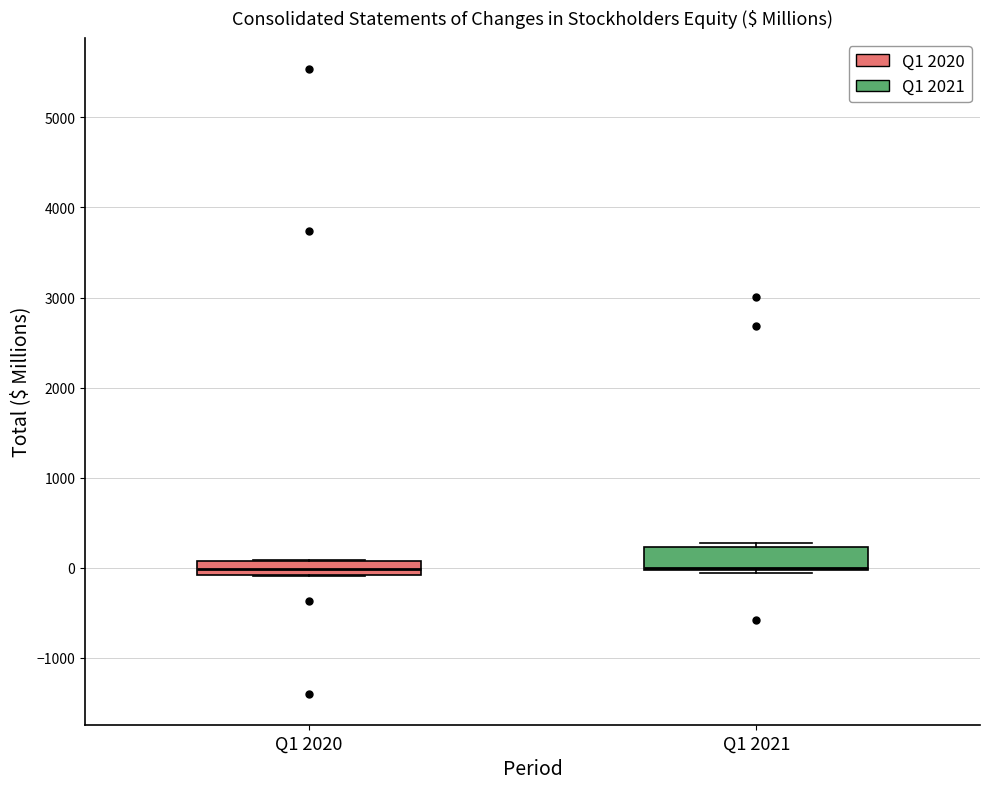

Reading left to right, transcribe this box plot: for each box, give where its median line is, the range the box spans, and where its two whiskers end, as read against the y-axis. The values are not printed on the chart, so give them approximately, as read against the axis.

Q1 2020: median 0, box -100 to 100, whiskers -100 to 100
Q1 2021: median 0 (just above the box's lower edge), box 0 to 200, whiskers -100 to 300